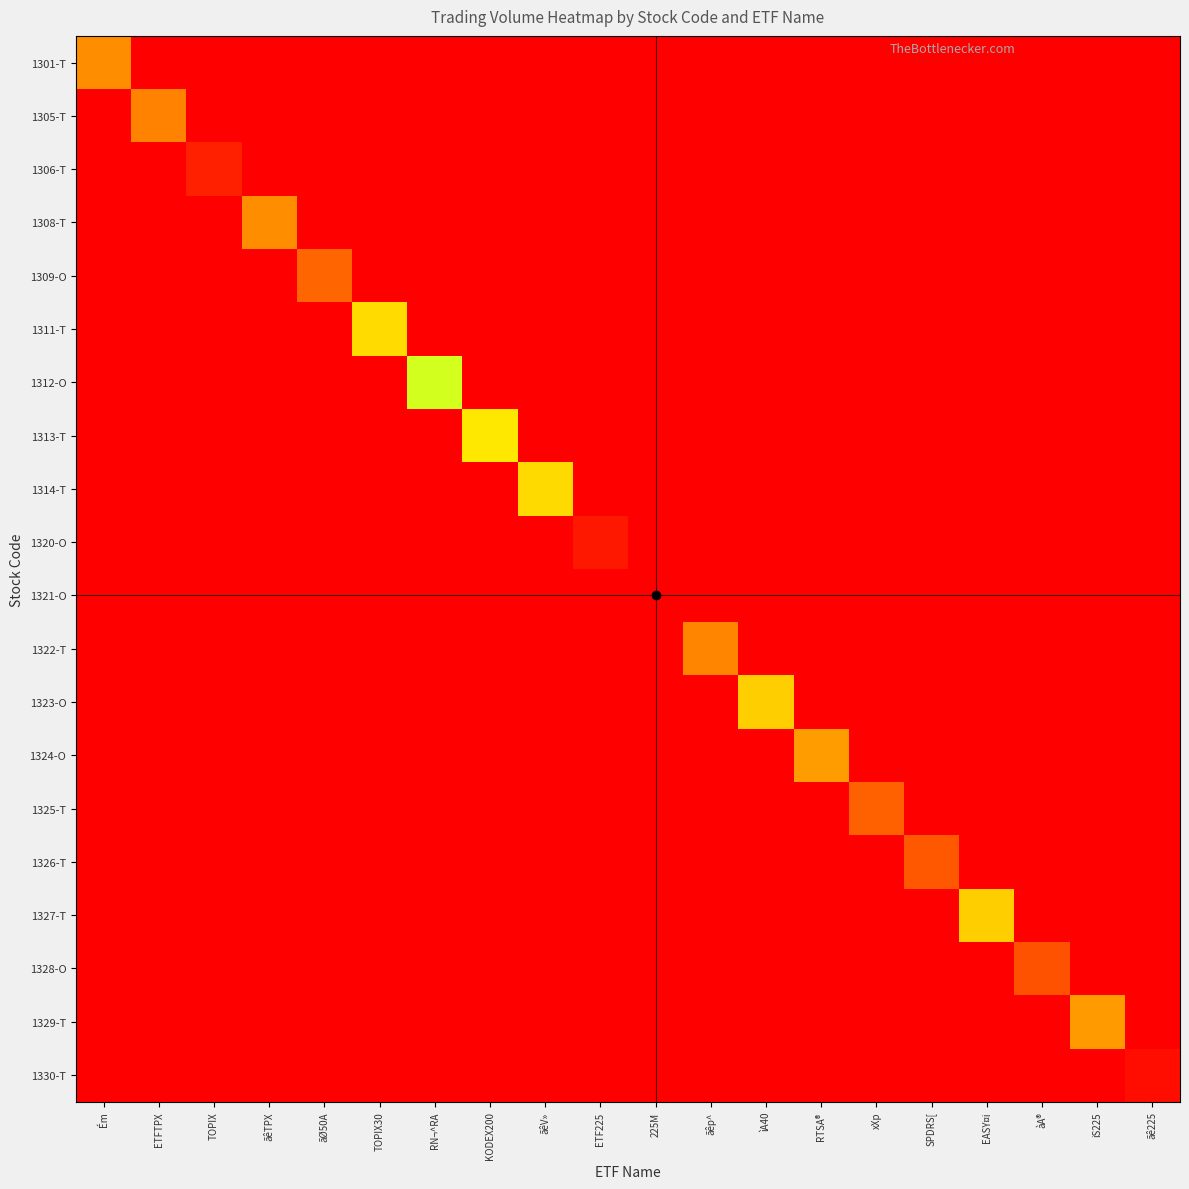

Between àA® and ãêp^, which is larger?

àA®